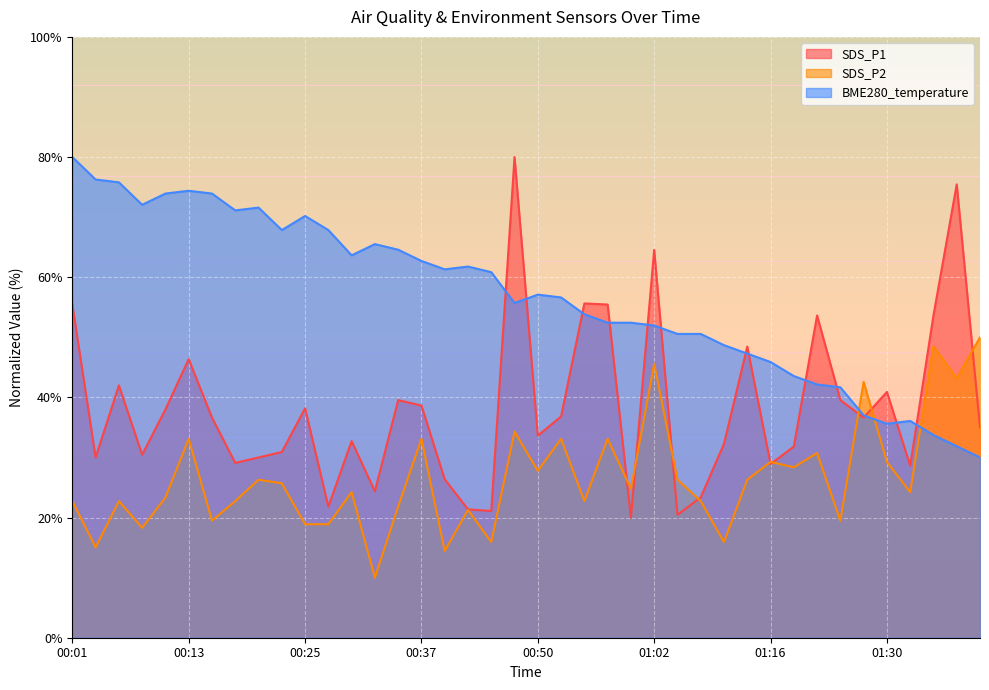

How many series are shown in this chart?

3